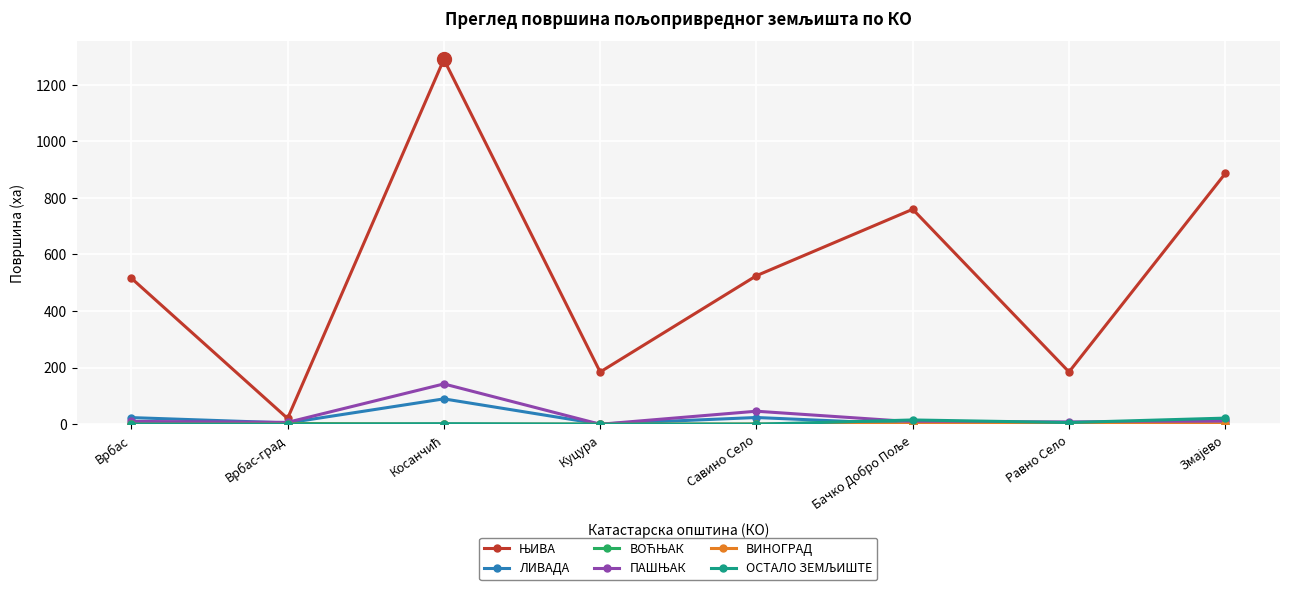

How many lines are shown in the chart?

6